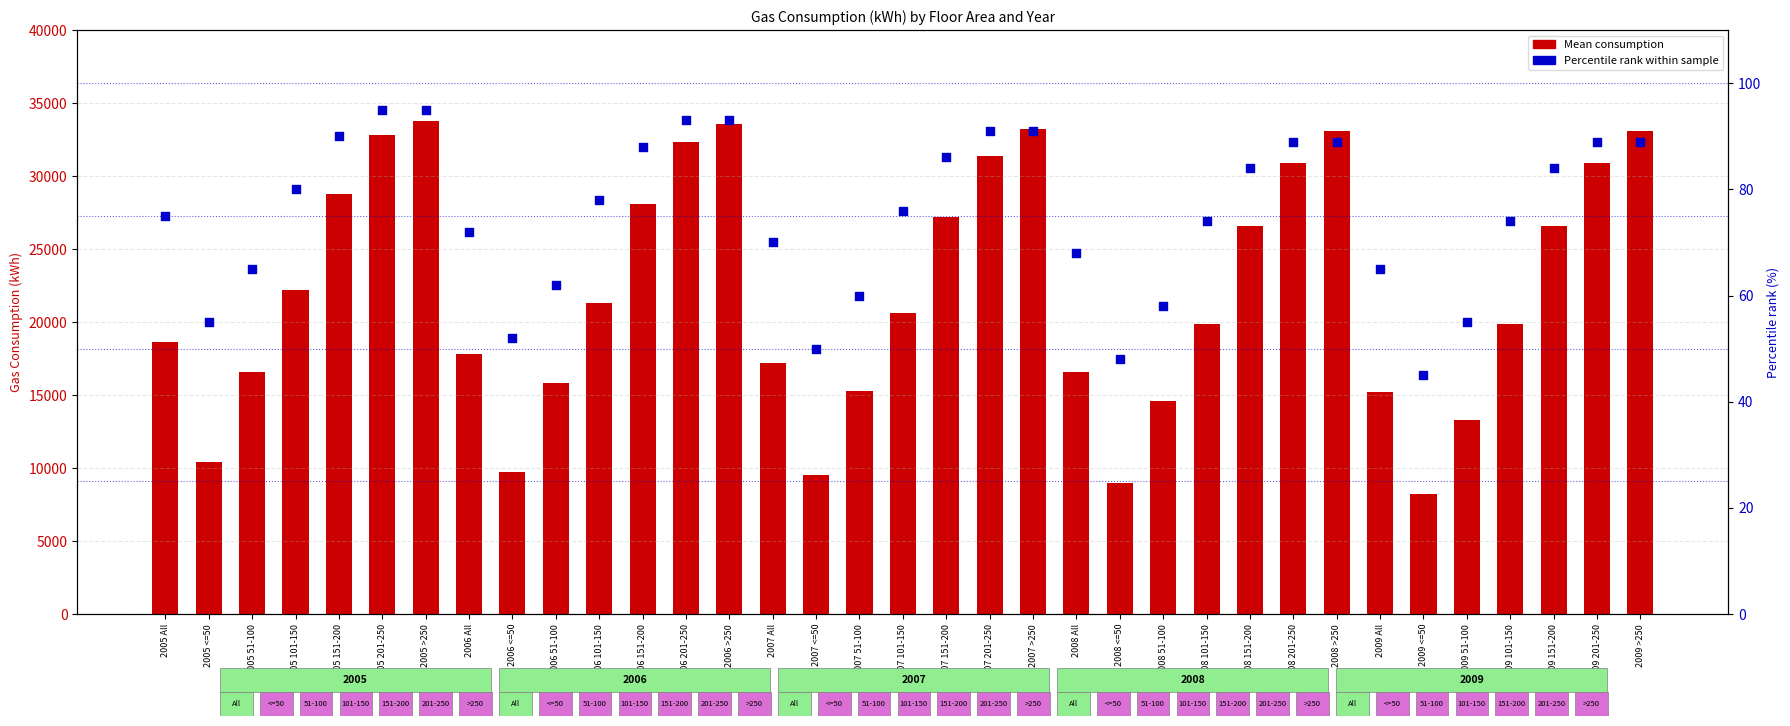

Which series contains the highest Y value?

Mean consumption